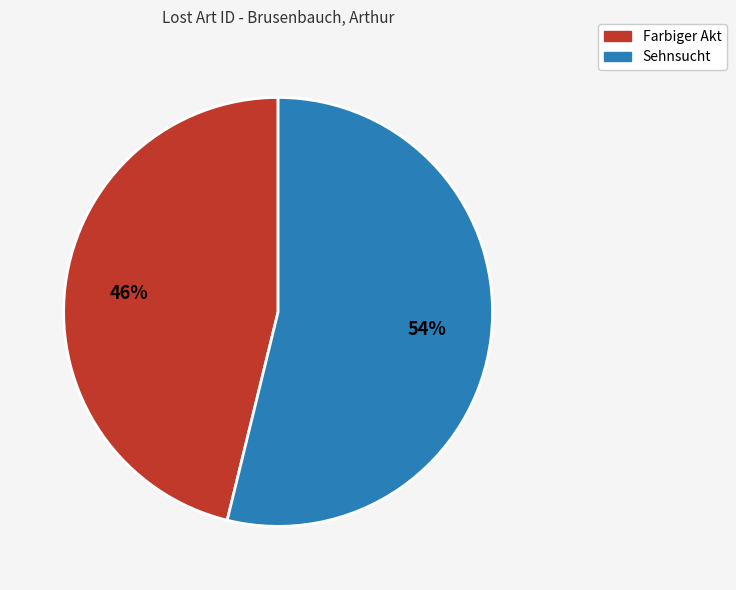

Which category has the biggest portion of the pie?

Sehnsucht